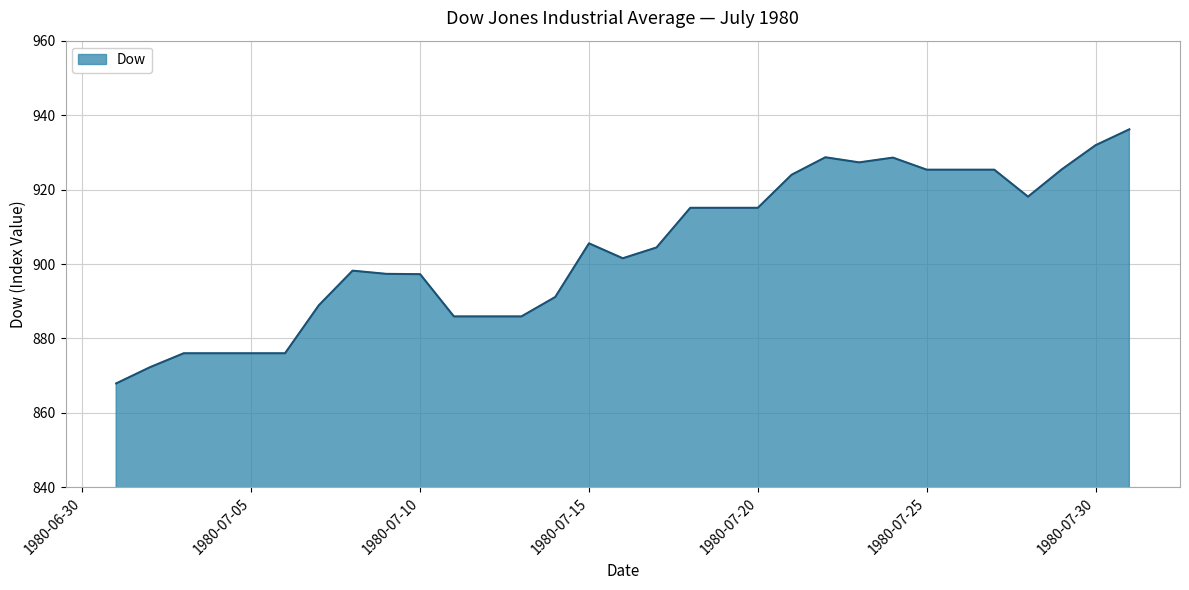

Count the number of data series in this chart.

1